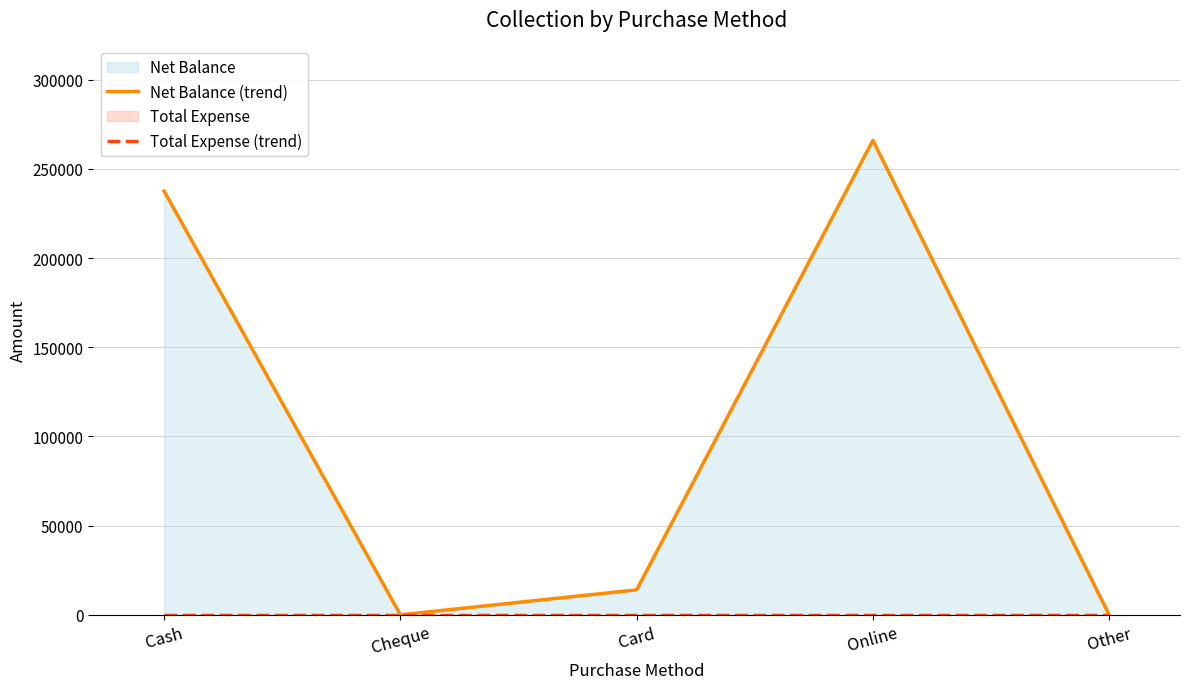

Reading left to right, extract all data points from this chart.

Net Balance (trend): Cash=237500	Cheque=0	Card=14000	Online=266000	Other=0
Total Expense (trend): Cash=0	Cheque=0	Card=0	Online=0	Other=0